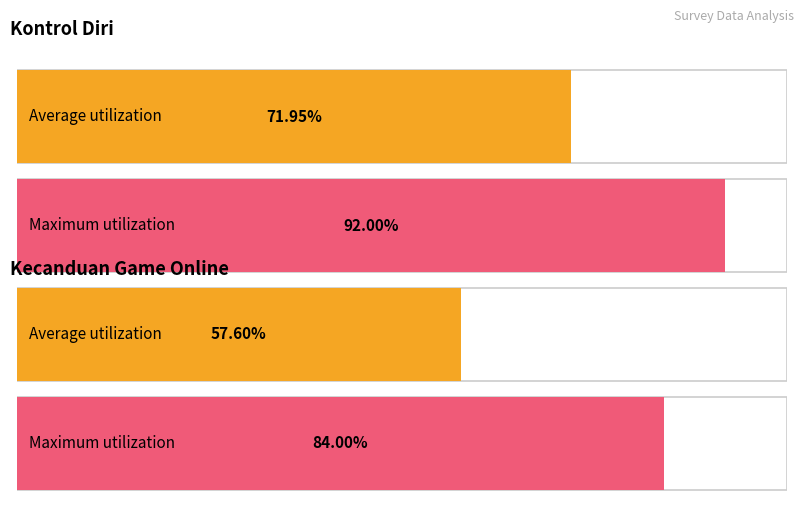

Between 36 and 29, which is larger?

36